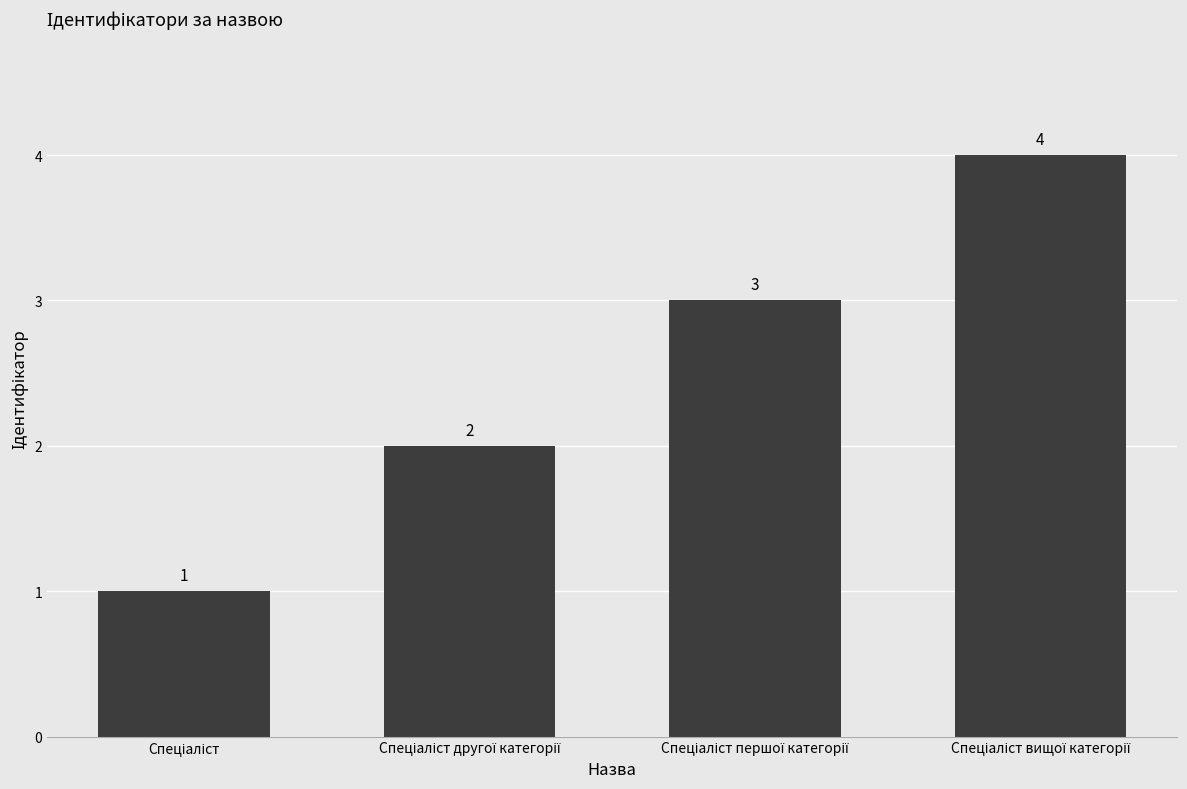

How many bars are there in total?

4